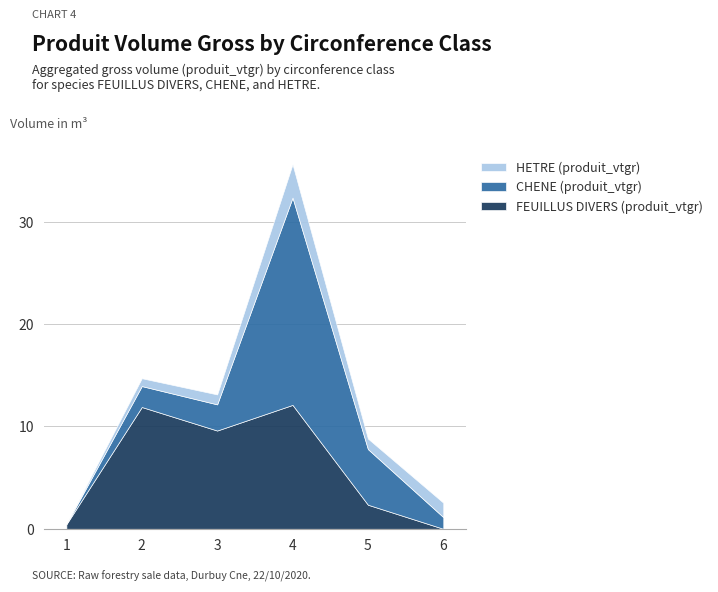

The value of FEUILLUS DIVERS (produit_vtgr) at 4 is 7.2. True or false?

False